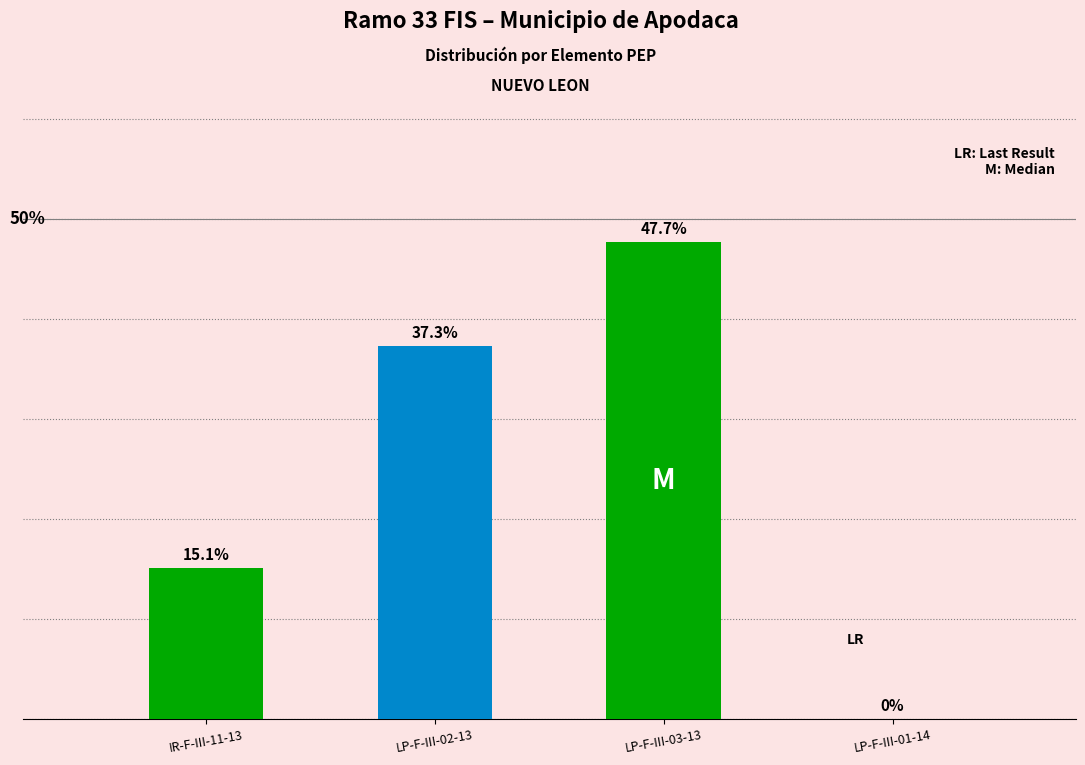

At which label does the data first exceed 37?

LP-F-III-02-13